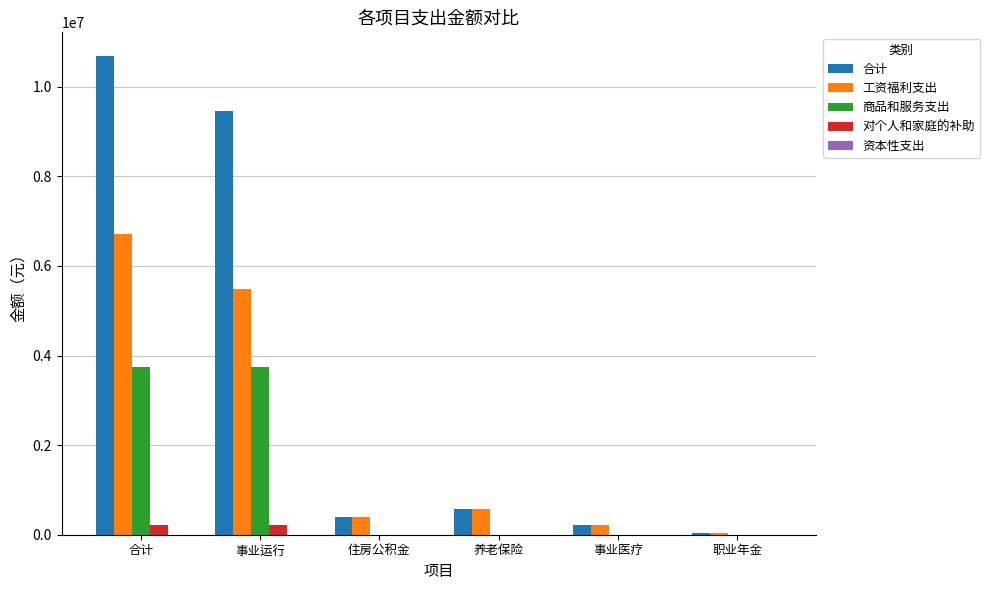

What is the sum of all 工资福利支出 values?

13445001.9